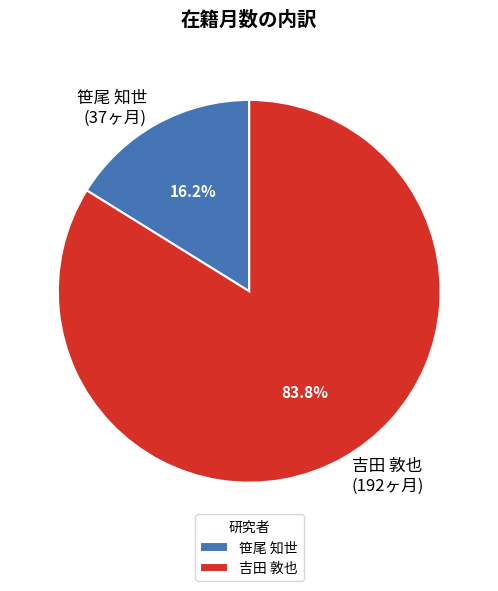

Which category has the smallest portion of the pie?

笹尾 知世